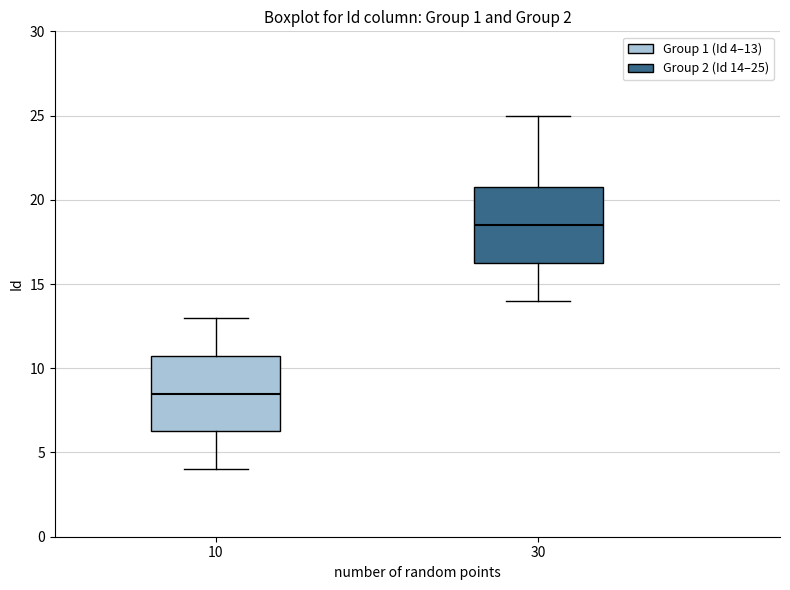

Where does the median line of the box at x = 30 sit on the y-axis? The values are not printed on the chart, so give them approximately, as read against the axis.

18.5